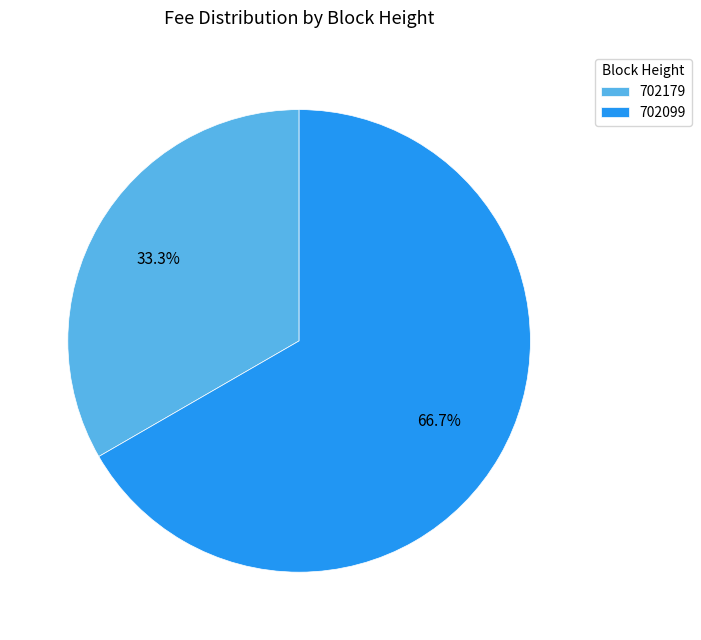

How many segments does this pie chart have?

2